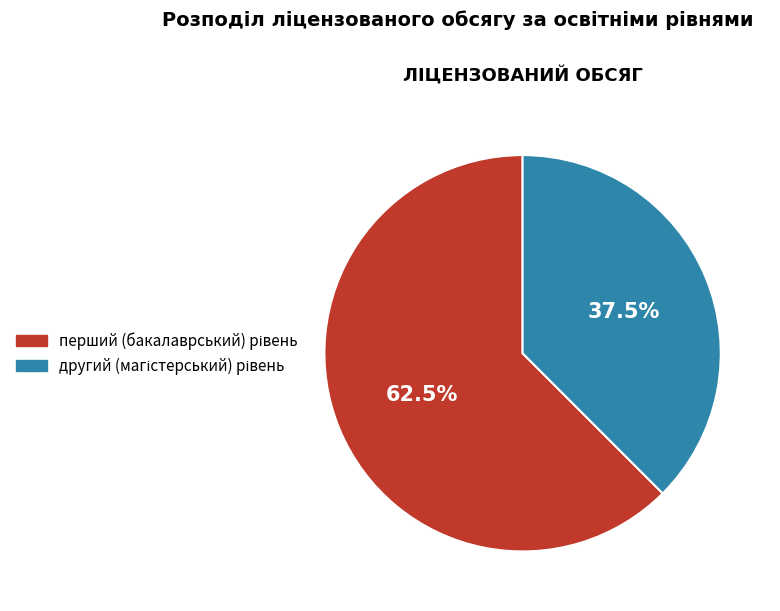

Is there a majority slice in this chart?

Yes